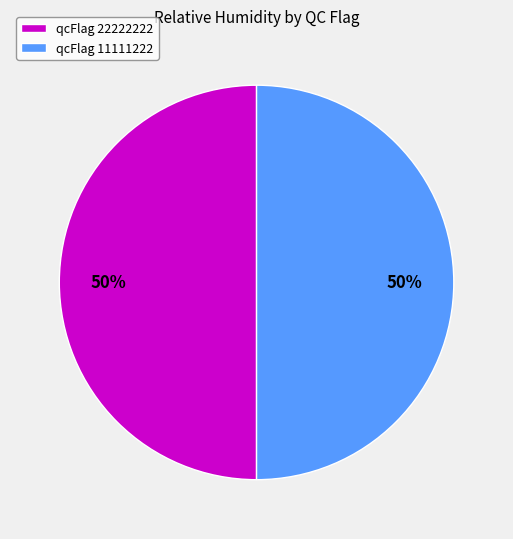

What is the ratio of the value at qcFlag 11111222 to the value at qcFlag 22222222?

1.0